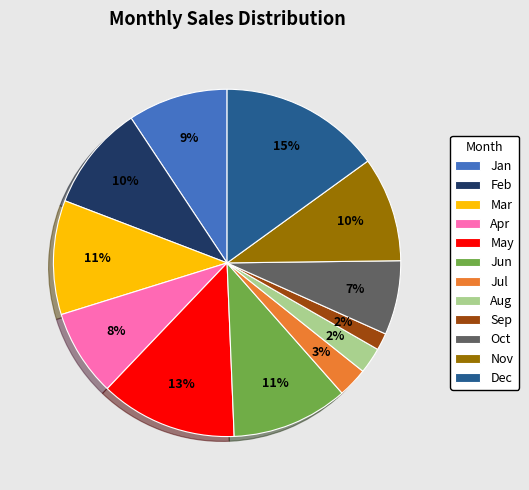

Which slice is the largest?

Dec